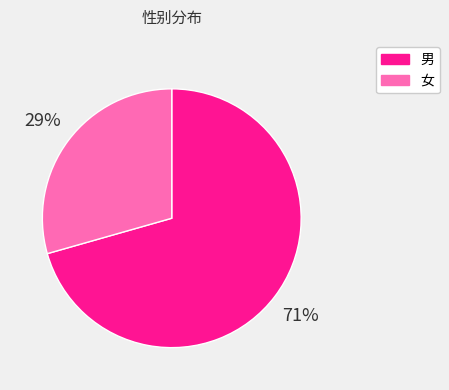

Which slice represents more than half of the pie?

男